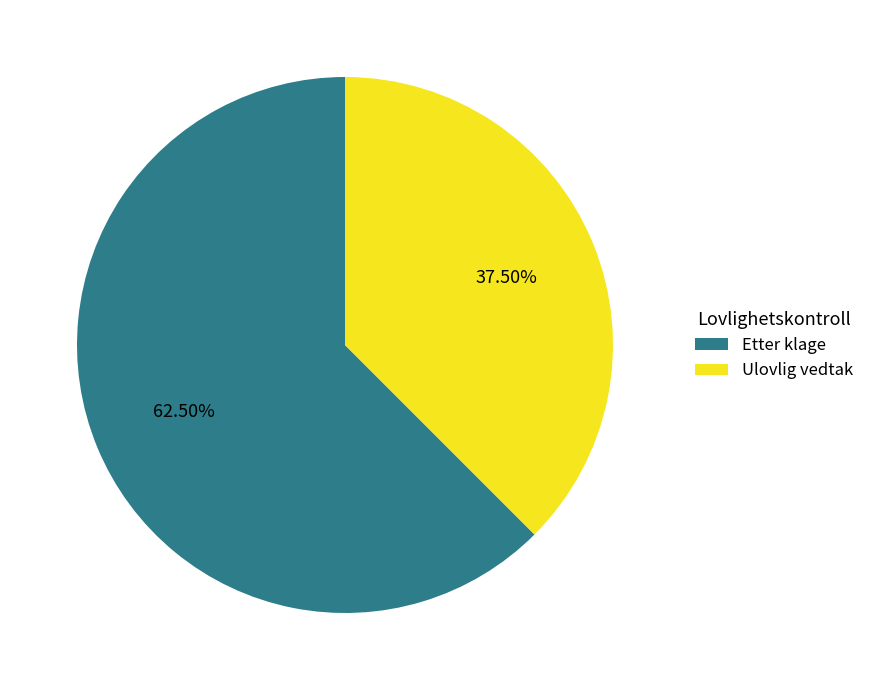

Count the number of slices in the pie.

2